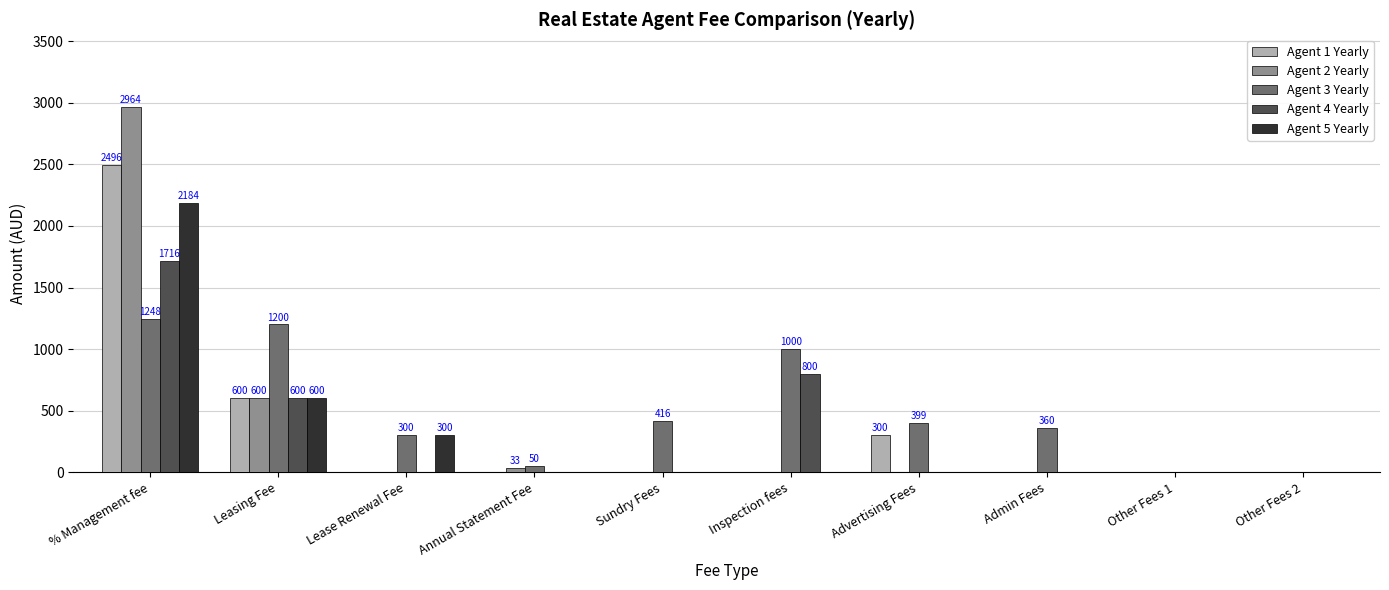

Is the value of Agent 5 Yearly at % Management fee greater than the value of Agent 1 Yearly at % Management fee?

No